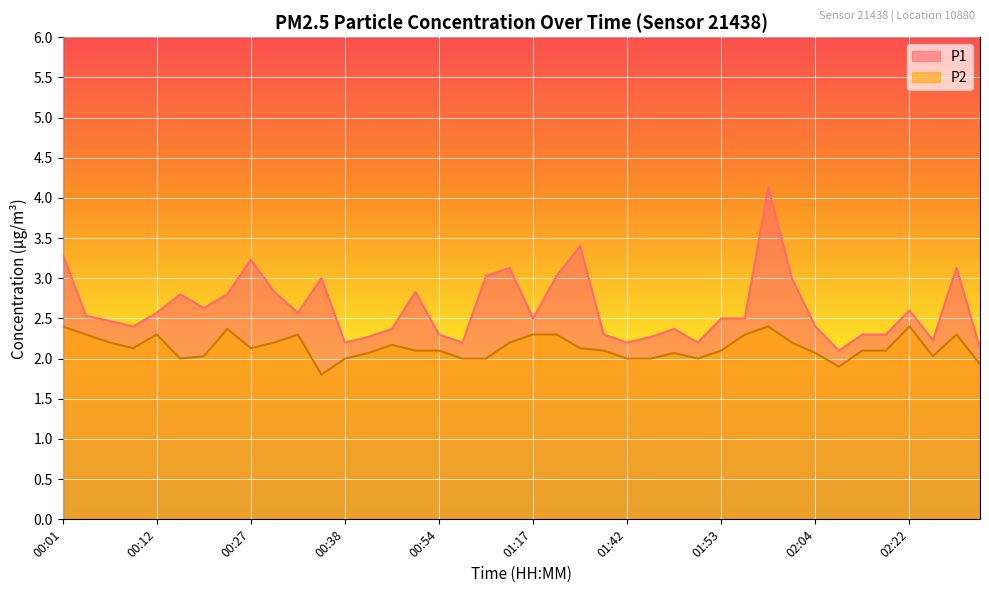

True or false: P1 and P2 intersect in this chart.

False